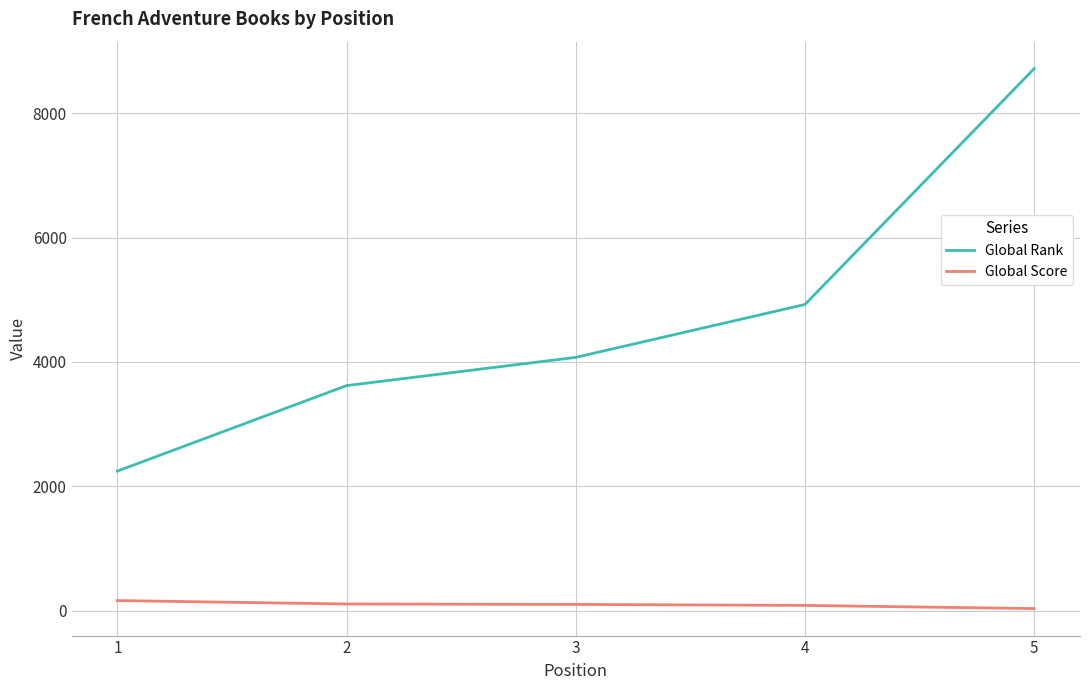

What is the difference between the maximum and minimum values in the Global Score series?

129